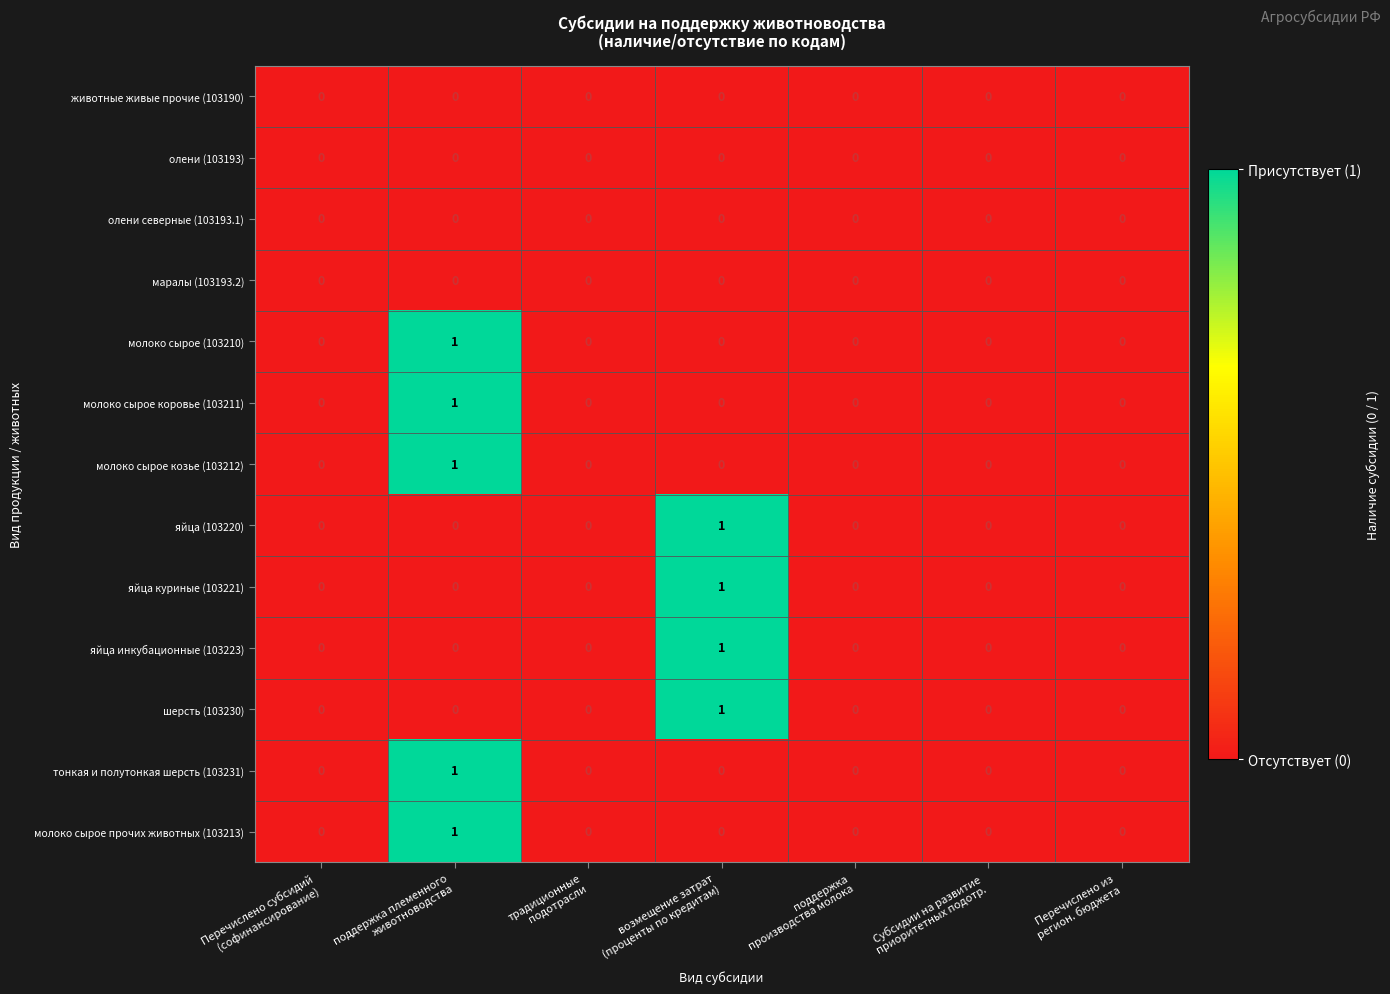

How many distinct data groups are displayed?

13